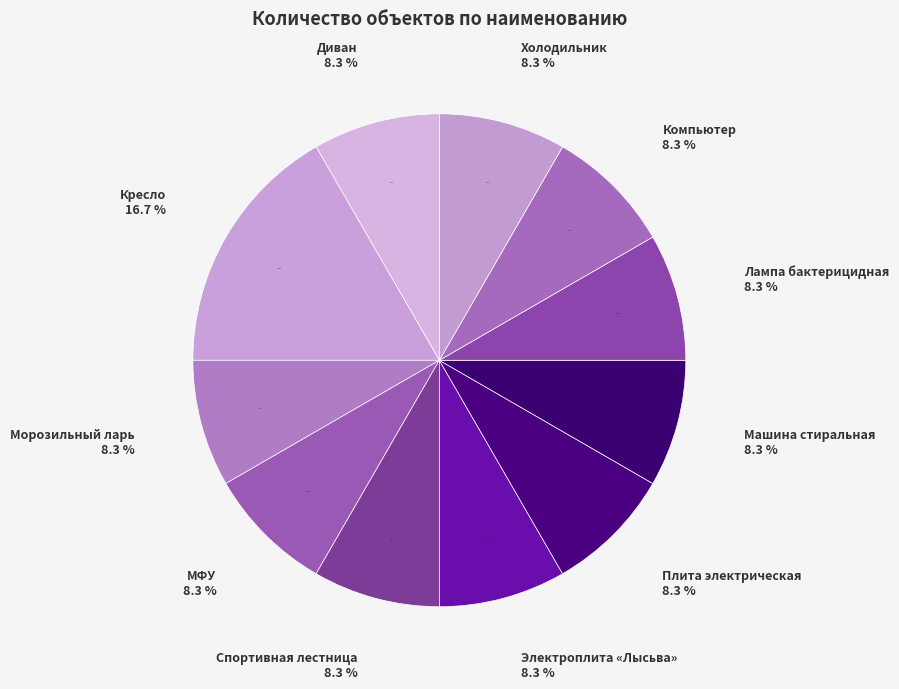

Which category has the smallest portion of the pie?

Диван